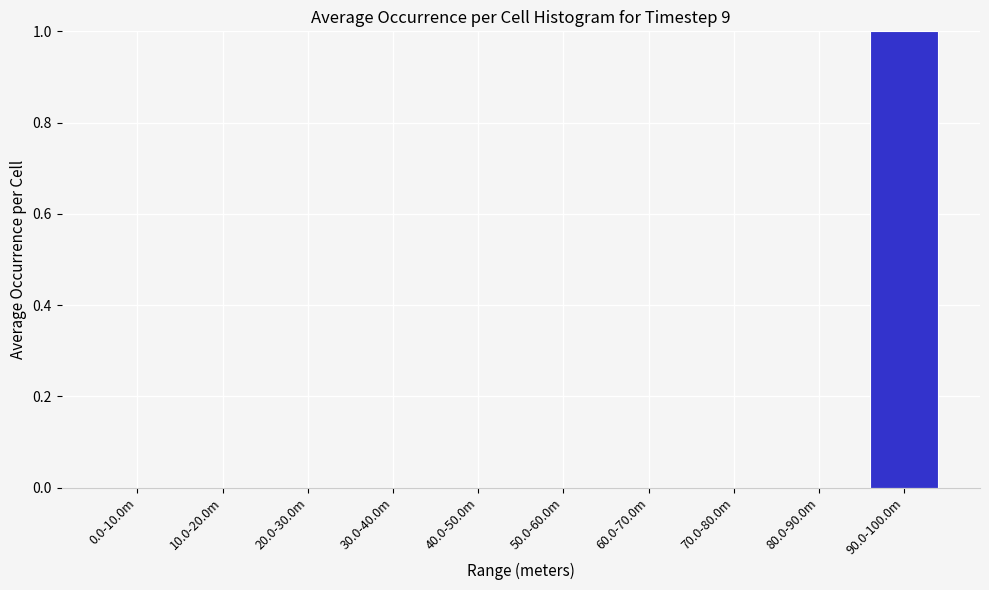

Reading left to right, transcribe all the data shown in this chart.

0.0-10.0m=0	10.0-20.0m=0	20.0-30.0m=0	30.0-40.0m=0	40.0-50.0m=0	50.0-60.0m=0	60.0-70.0m=0	70.0-80.0m=0	80.0-90.0m=0	90.0-100.0m=1